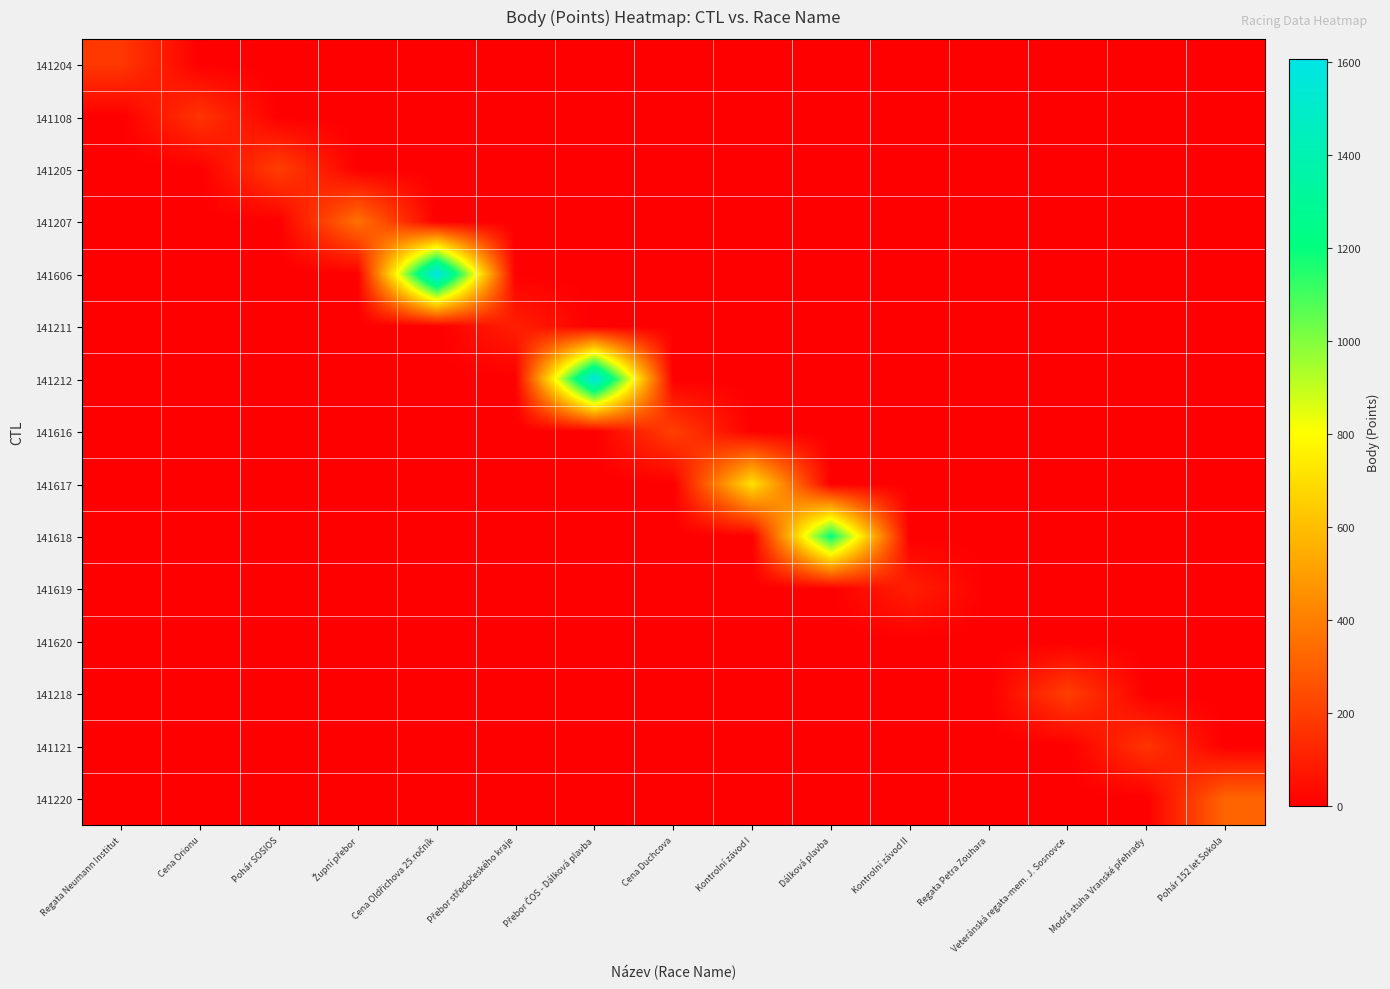

How many distinct data groups are displayed?

15